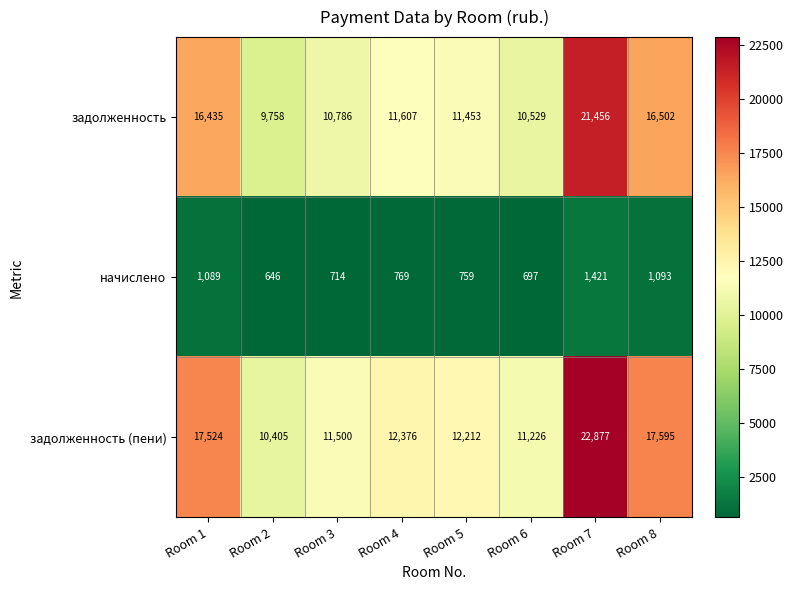

At which category is the sum across all series the highest?

Room 7